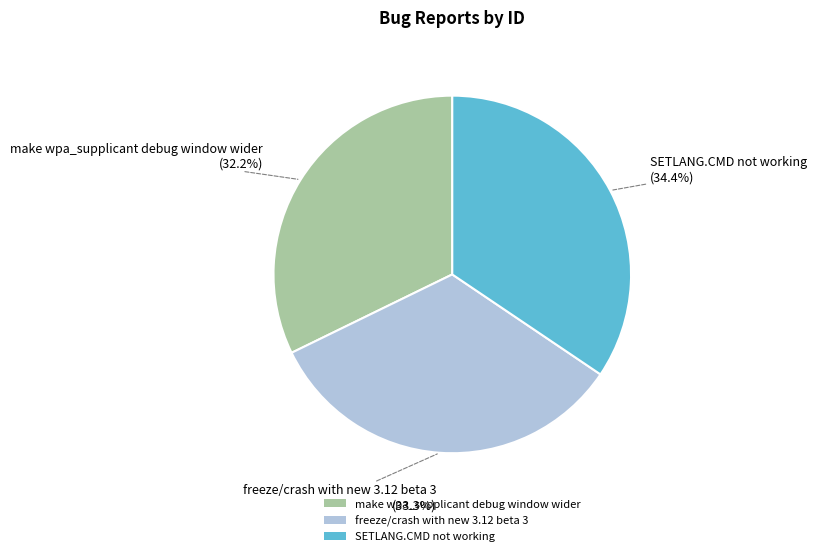

How many segments does this pie chart have?

3